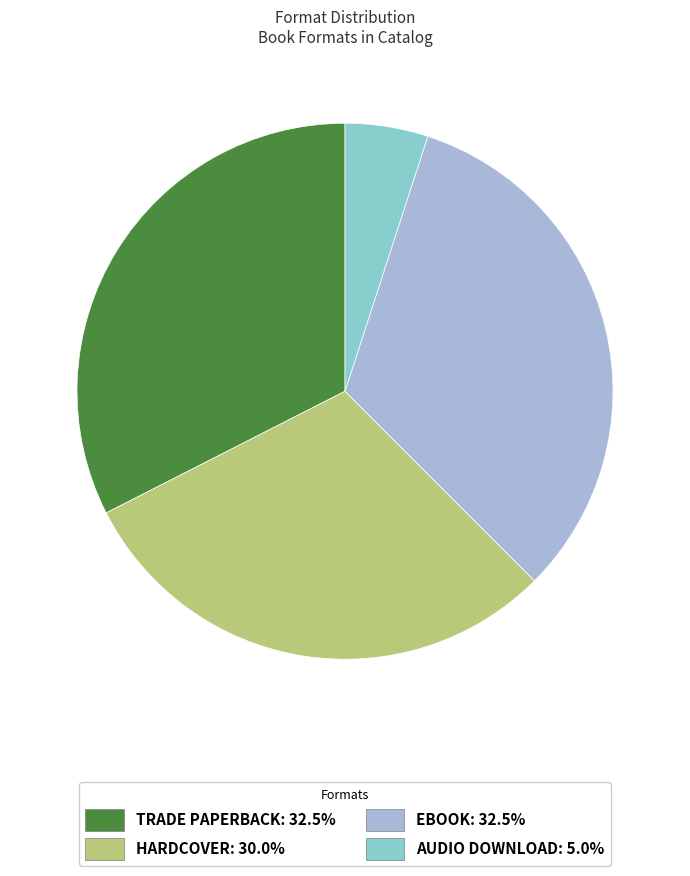

Does any single category account for the majority?

No